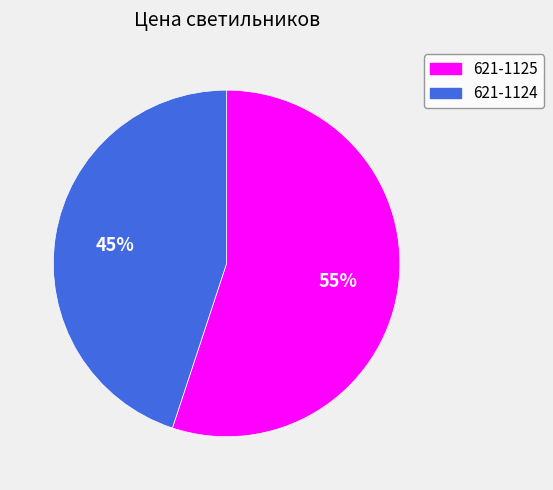

Count the number of slices in the pie.

2